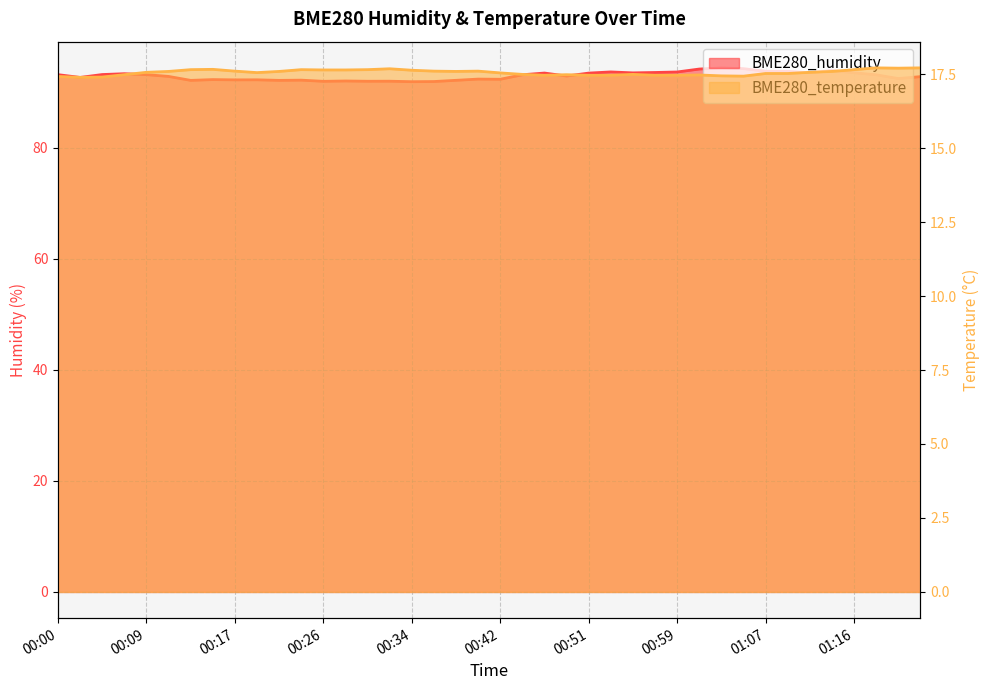

What are all the series names shown in the legend?

BME280_humidity, BME280_temperature